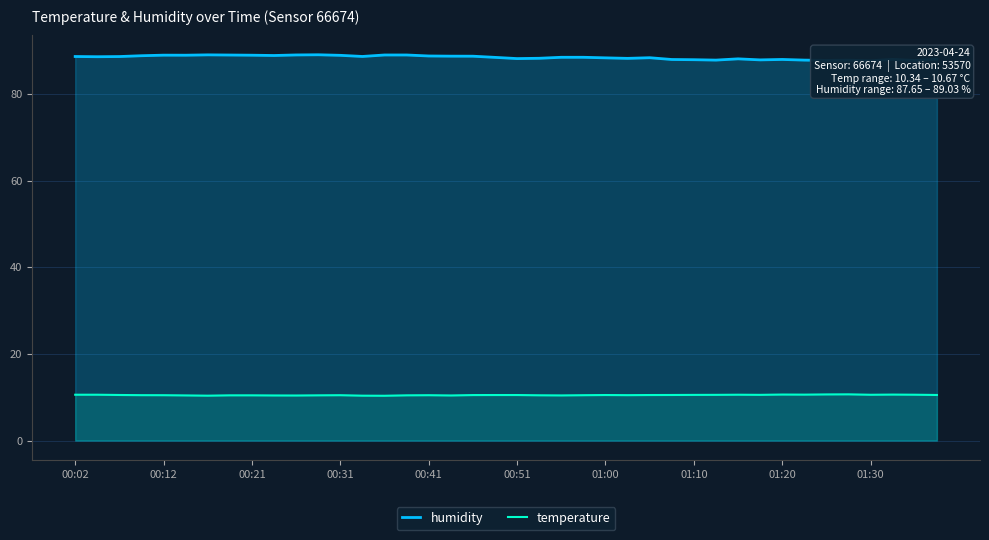

True or false: humidity has a value of 153.8 at 19.

False